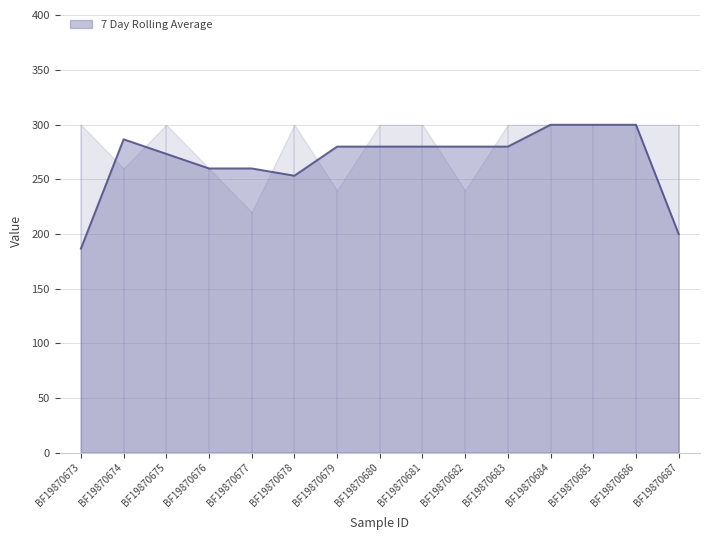

Is it true that 7 Day Rolling Average equals 84.3 at BF19870680?

False